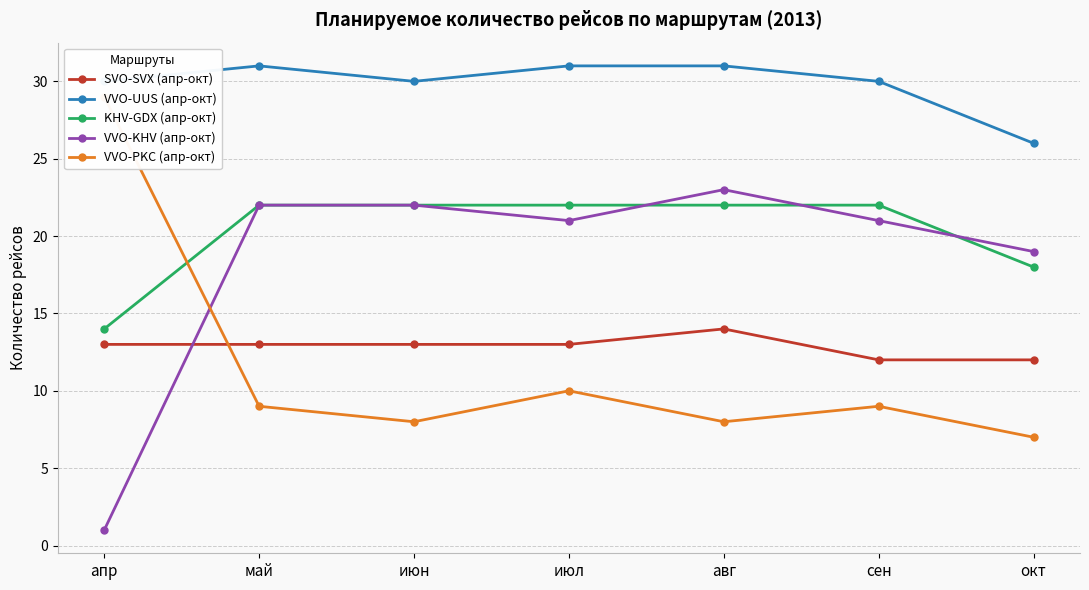

What is the value of the VVO-UUS (апр-окт) point at the 7th from the left?

26